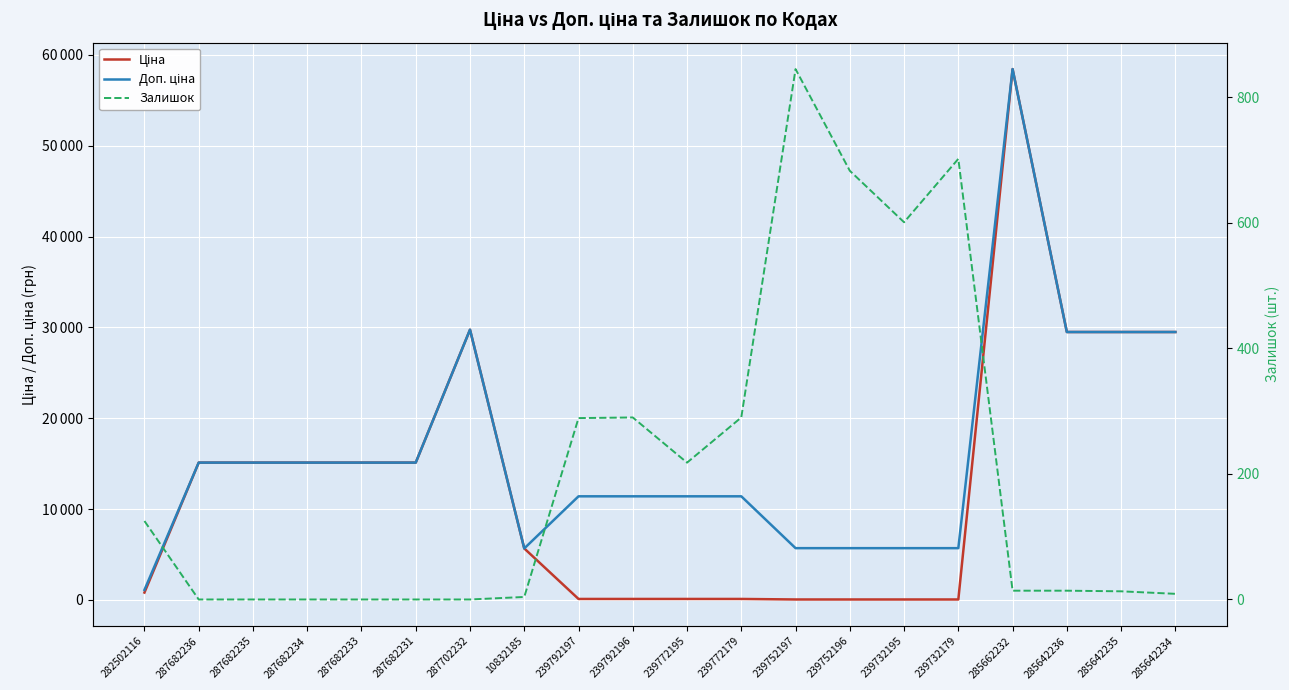

Is it true that Ціна equals 57.0 at 239732179?

True